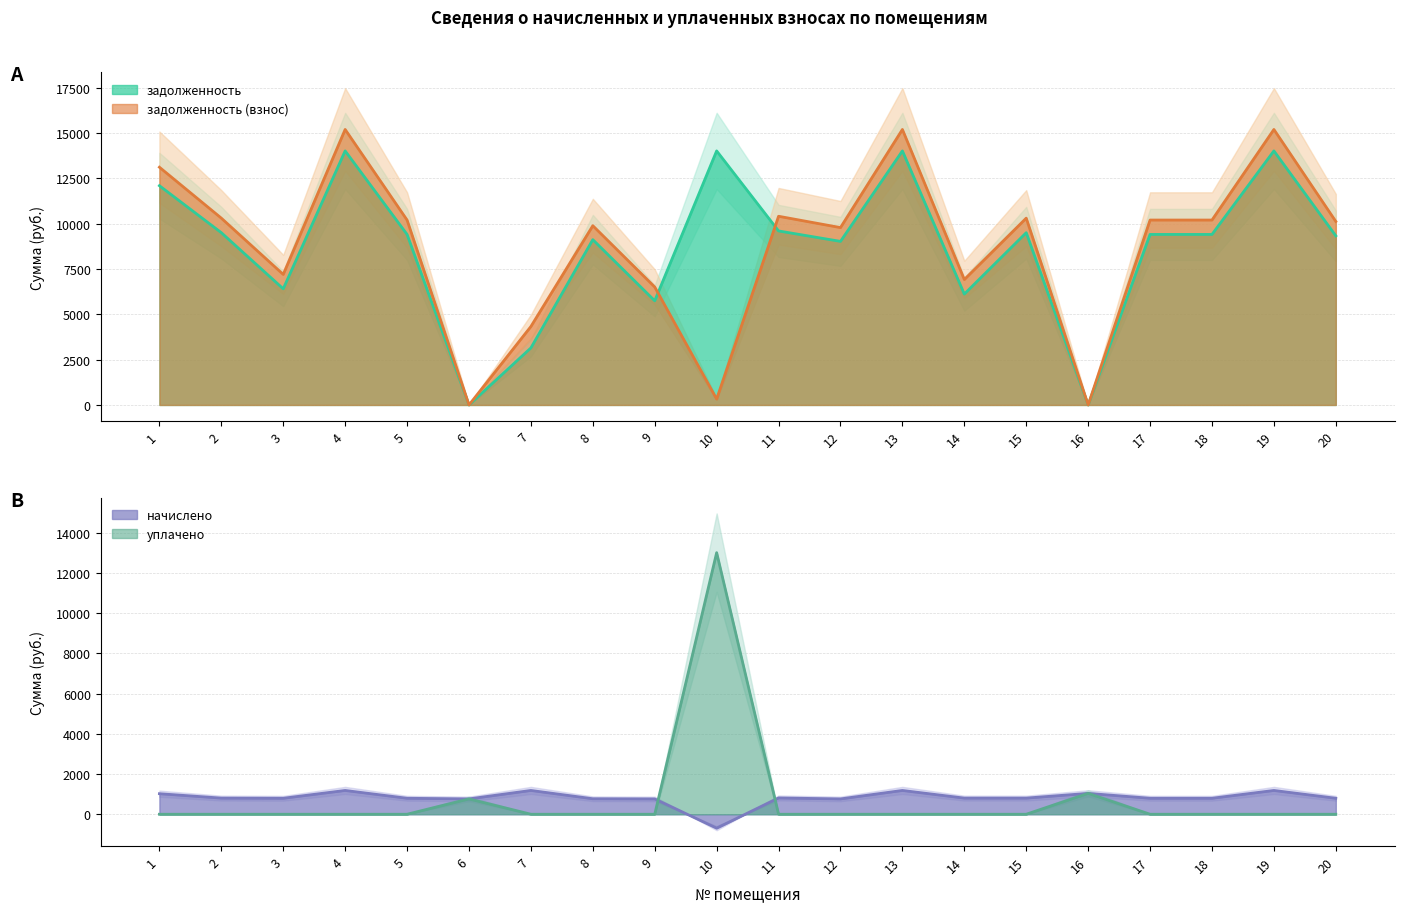

What is the difference between the highest and lowest values at 3?

7201.8